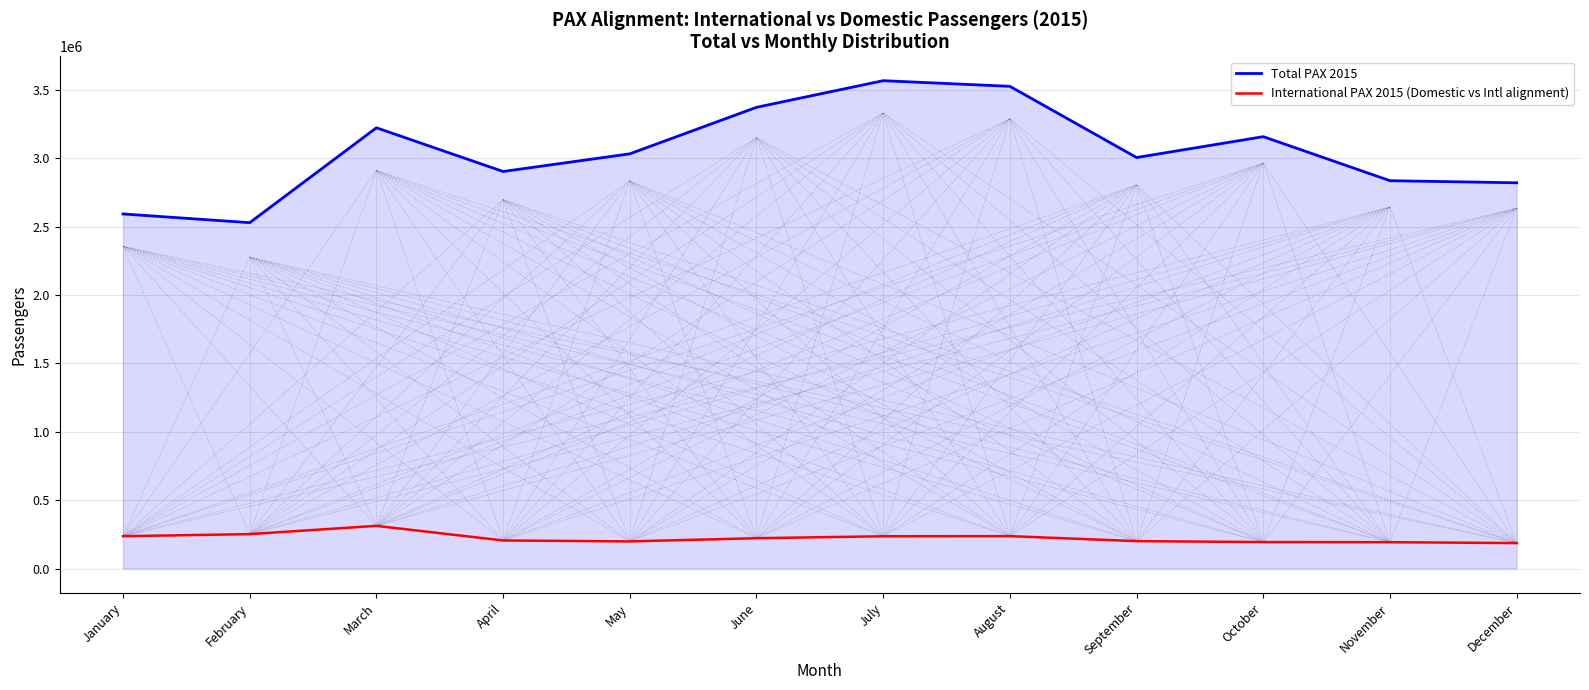

In International PAX 2015 (Domestic vs Intl alignment), how many points are lower than both neighbors (excluding endpoints)?

1